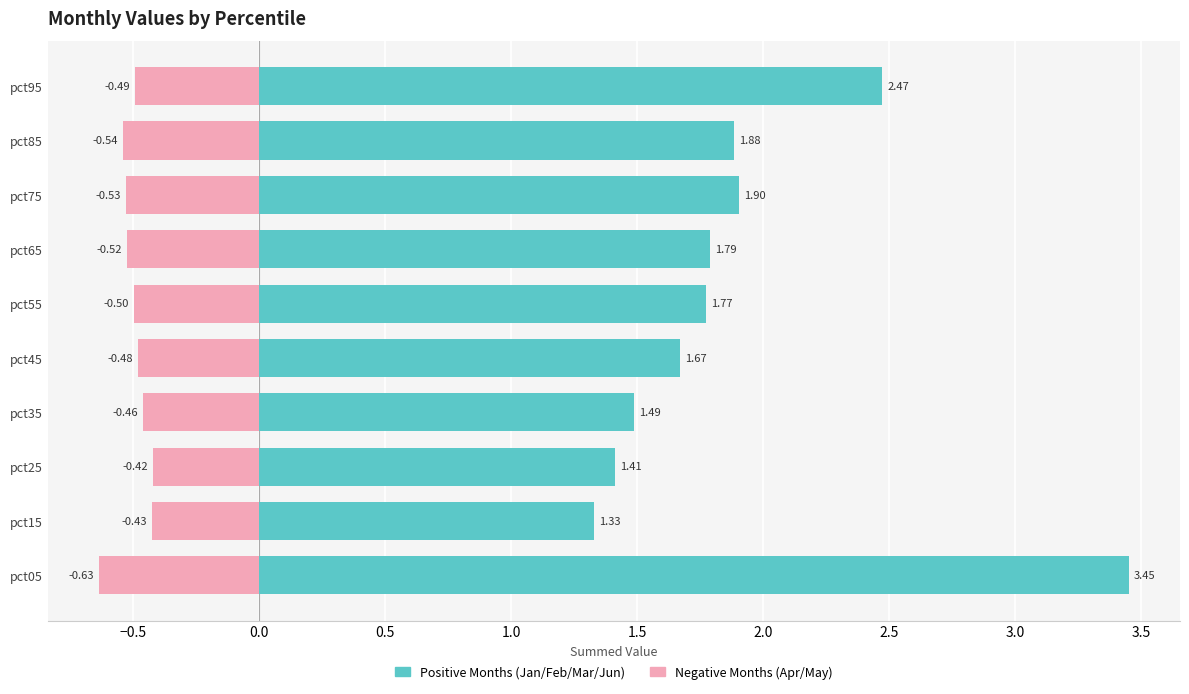

How many bars are there in each group?

2